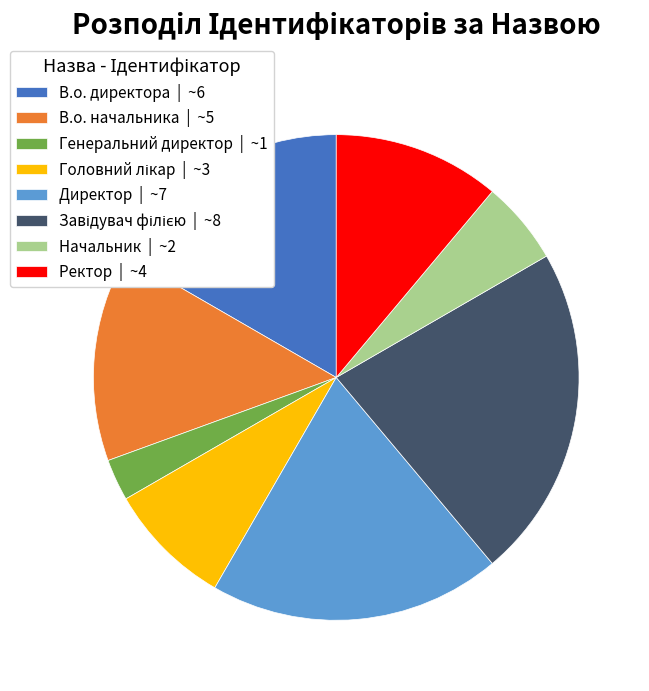

Between Начальник and В.о. директора, which is larger?

В.о. директора